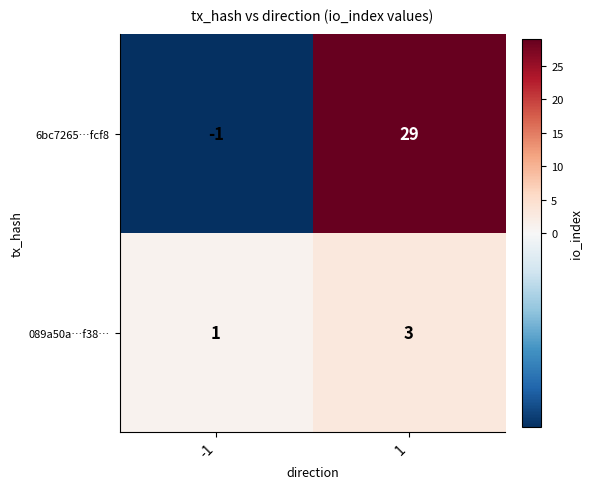

What is the maximum value for 089a50a…f38…?

3